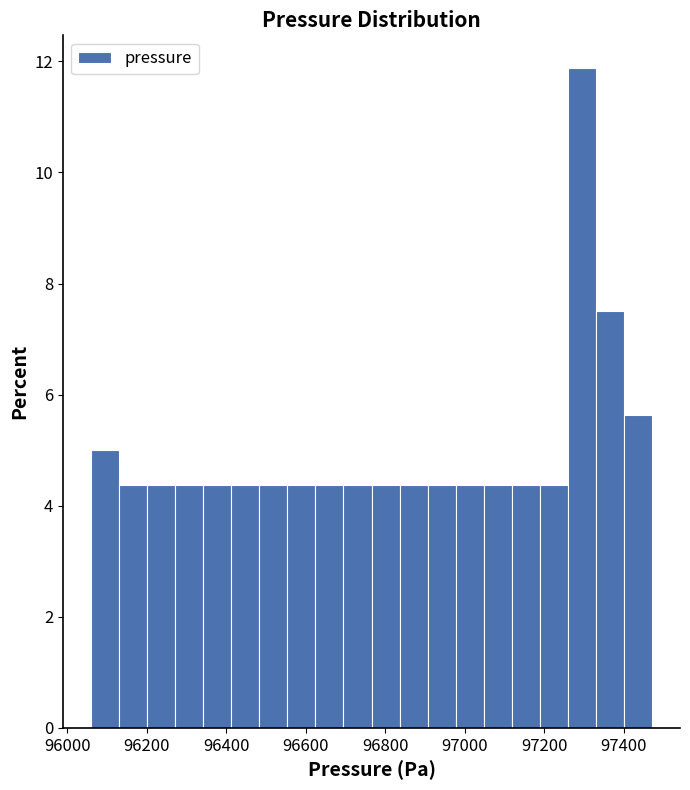

Around what value on the x-axis is the tallest bar? Give the approximate position of its centre, as read against the axis.

97300